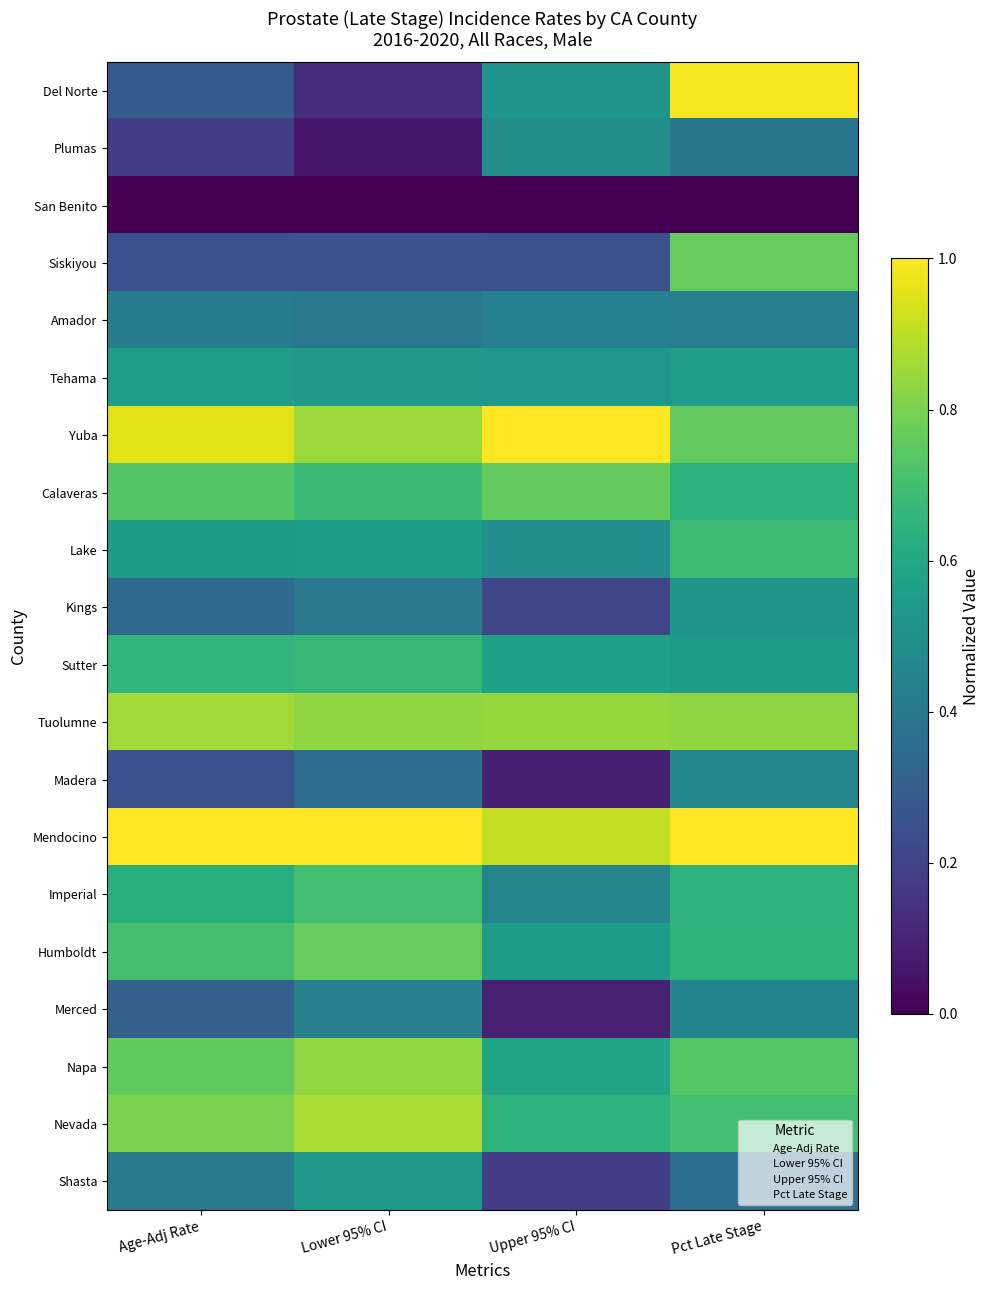

Reading left to right, list all the values displayed in this chart.

Del Norte: Age-Adj Rate=0.3	Lower 95% CI=0.1	Upper 95% CI=0.5	Pct Late Stage=1.0
Plumas: Age-Adj Rate=0.2	Lower 95% CI=0.1	Upper 95% CI=0.5	Pct Late Stage=0.4
San Benito: Age-Adj Rate=0.0	Lower 95% CI=0.0	Upper 95% CI=0.0	Pct Late Stage=0.0
Siskiyou: Age-Adj Rate=0.3	Lower 95% CI=0.3	Upper 95% CI=0.2	Pct Late Stage=0.8
Amador: Age-Adj Rate=0.4	Lower 95% CI=0.4	Upper 95% CI=0.4	Pct Late Stage=0.4
Tehama: Age-Adj Rate=0.6	Lower 95% CI=0.5	Upper 95% CI=0.5	Pct Late Stage=0.6
Yuba: Age-Adj Rate=1.0	Lower 95% CI=0.9	Upper 95% CI=1.0	Pct Late Stage=0.8
Calaveras: Age-Adj Rate=0.7	Lower 95% CI=0.7	Upper 95% CI=0.8	Pct Late Stage=0.6
Lake: Age-Adj Rate=0.5	Lower 95% CI=0.6	Upper 95% CI=0.5	Pct Late Stage=0.7
Kings: Age-Adj Rate=0.3	Lower 95% CI=0.4	Upper 95% CI=0.2	Pct Late Stage=0.5
Sutter: Age-Adj Rate=0.7	Lower 95% CI=0.7	Upper 95% CI=0.6	Pct Late Stage=0.5
Tuolumne: Age-Adj Rate=0.9	Lower 95% CI=0.8	Upper 95% CI=0.8	Pct Late Stage=0.8
Madera: Age-Adj Rate=0.3	Lower 95% CI=0.4	Upper 95% CI=0.1	Pct Late Stage=0.5
Mendocino: Age-Adj Rate=1.0	Lower 95% CI=1.0	Upper 95% CI=0.9	Pct Late Stage=1.0
Imperial: Age-Adj Rate=0.6	Lower 95% CI=0.7	Upper 95% CI=0.5	Pct Late Stage=0.6
Humboldt: Age-Adj Rate=0.7	Lower 95% CI=0.8	Upper 95% CI=0.5	Pct Late Stage=0.7
Merced: Age-Adj Rate=0.3	Lower 95% CI=0.4	Upper 95% CI=0.1	Pct Late Stage=0.4
Napa: Age-Adj Rate=0.8	Lower 95% CI=0.8	Upper 95% CI=0.6	Pct Late Stage=0.7
Nevada: Age-Adj Rate=0.8	Lower 95% CI=0.9	Upper 95% CI=0.6	Pct Late Stage=0.7
Shasta: Age-Adj Rate=0.4	Lower 95% CI=0.5	Upper 95% CI=0.2	Pct Late Stage=0.4